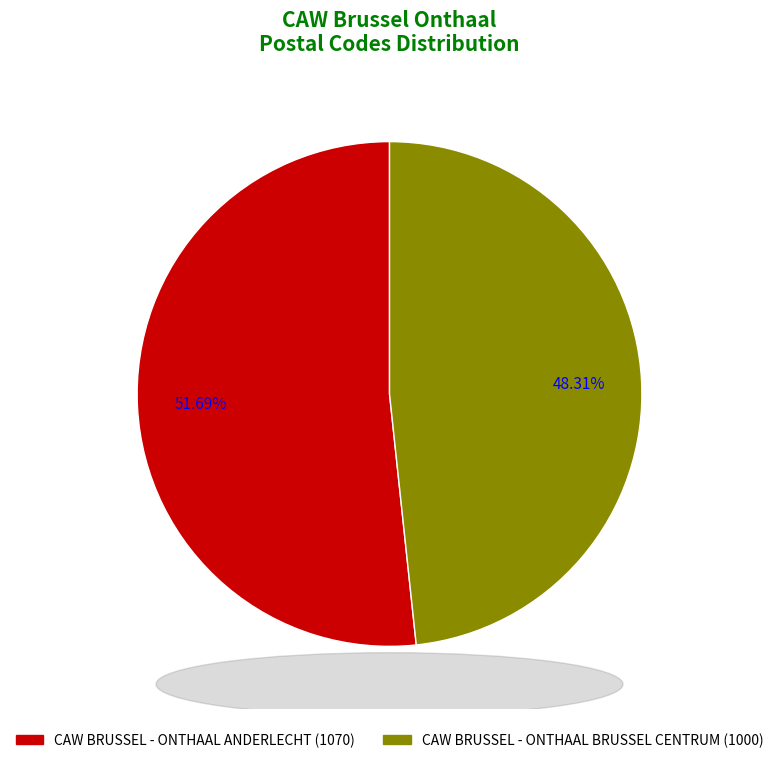

What is the smallest slice in the pie chart?

CAW BRUSSEL - ONTHAAL BRUSSEL CENTRUM